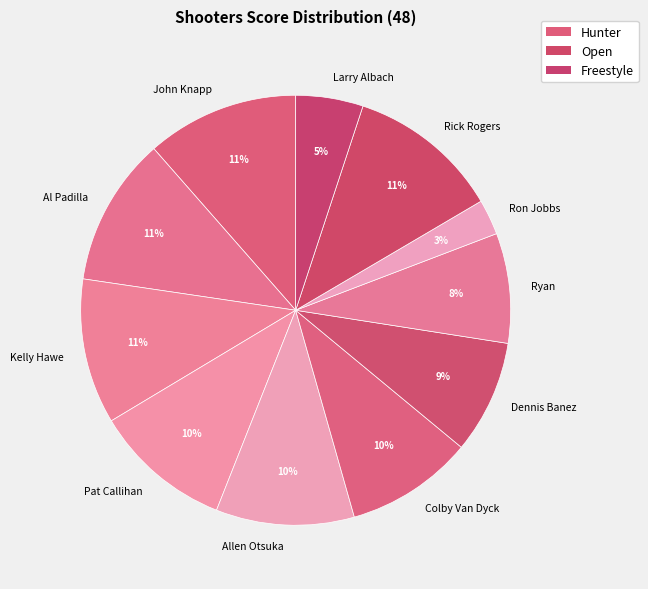

To the nearest percent, what portion does Pat Callihan represent?

10%